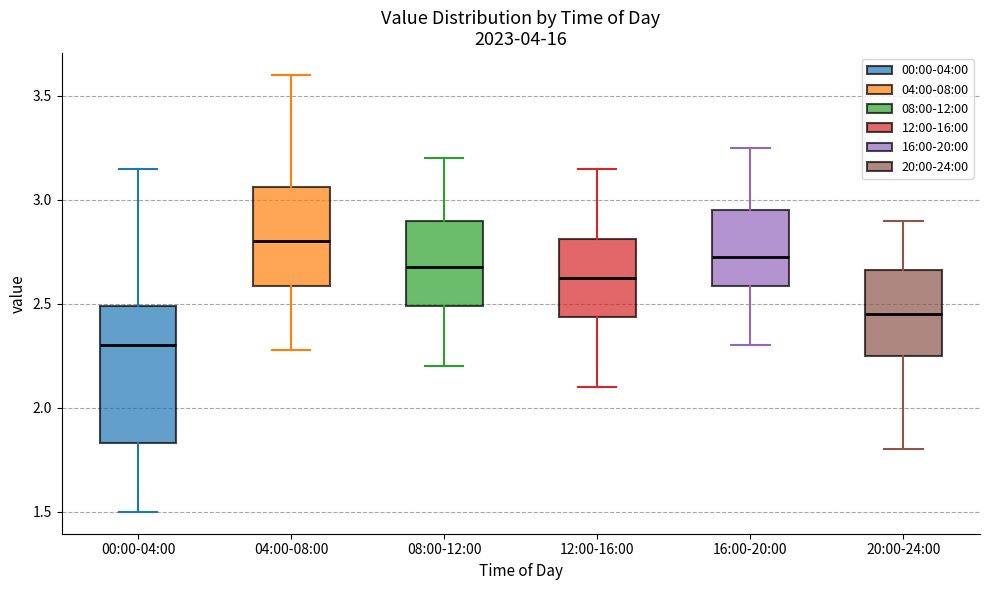

Which box is the tallest, from its lower edge to its upper edge?

00:00-04:00